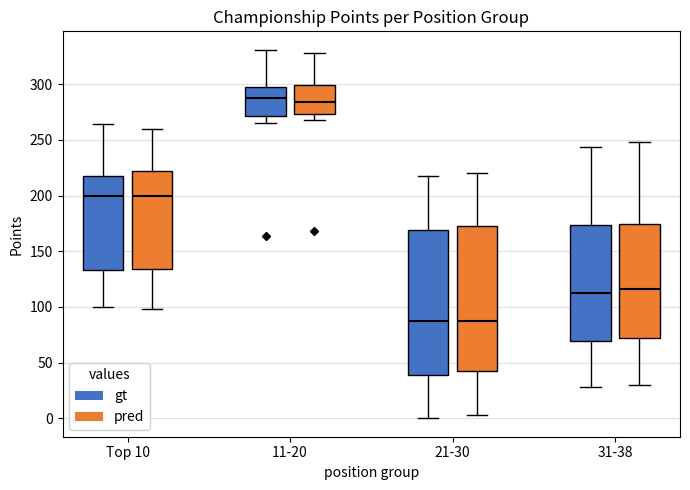

Reading left to right, transcribe this box plot: for each box, give where its median line is, the range the box spans, and where its two whiskers end, as read against the y-axis. The values are not printed on the chart, so give them approximately, as read against the axis.

Top 10 (gt): median 200, box 135 to 220, whiskers 100 to 265
Top 10 (pred): median 200, box 135 to 225, whiskers 100 to 260
11-20 (gt): median 290, box 270 to 300, whiskers 265 to 330
11-20 (pred): median 285, box 275 to 300, whiskers 270 to 330
21-30 (gt): median 85, box 40 to 170, whiskers 0 to 220
21-30 (pred): median 90, box 40 to 175, whiskers 5 to 220
31-38 (gt): median 115, box 70 to 175, whiskers 30 to 245
31-38 (pred): median 115, box 70 to 175, whiskers 30 to 250